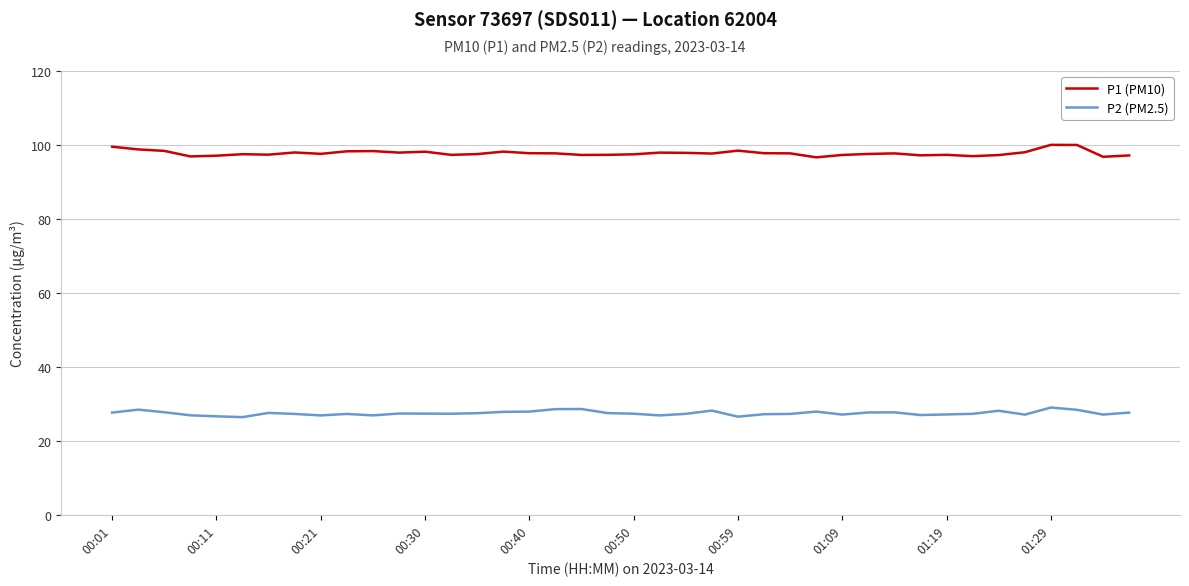

Is this an area chart (filled region under the line)?

No